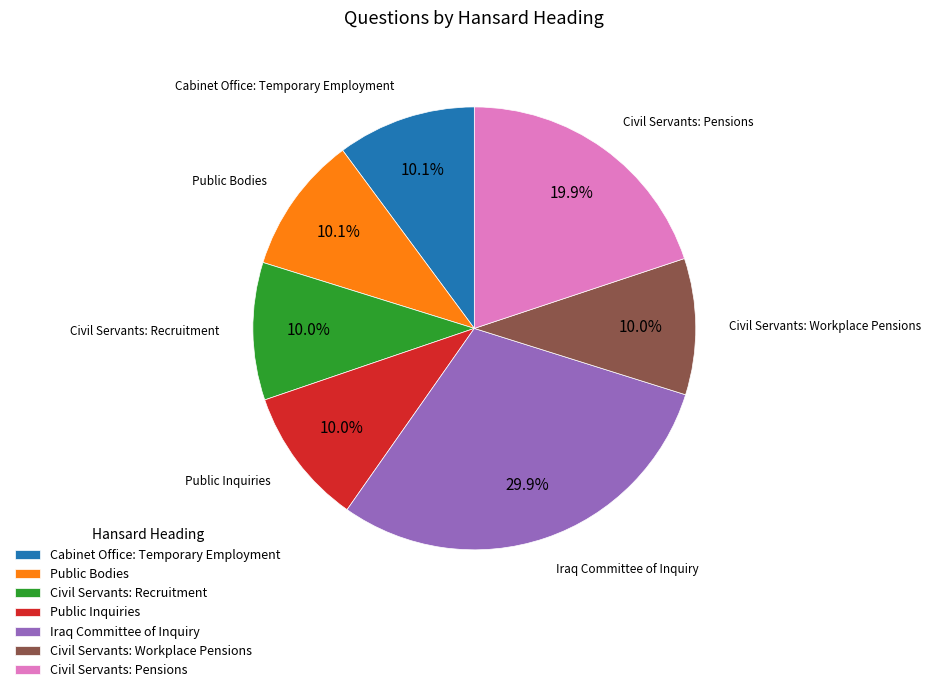

Does any single category account for the majority?

No